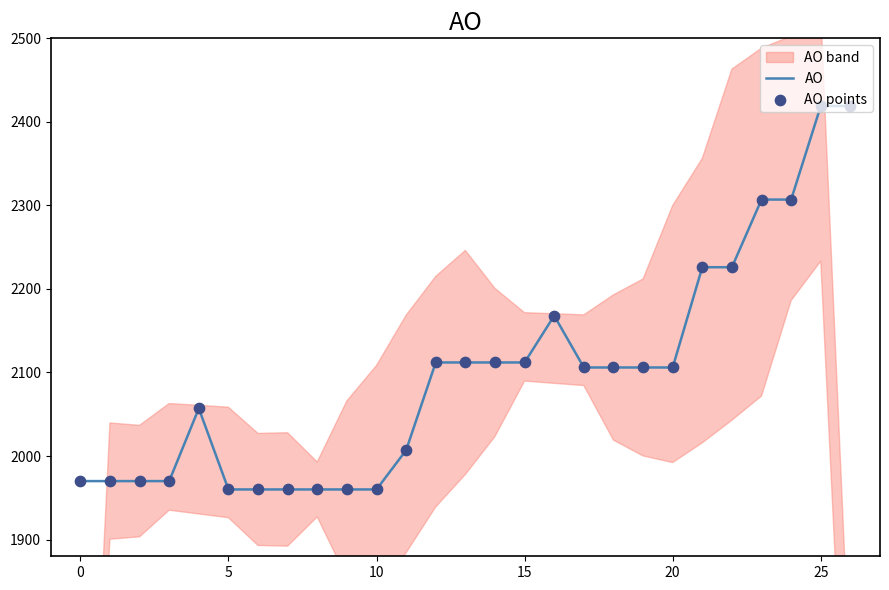

Which series has the largest Y range (max minus min)?

AO